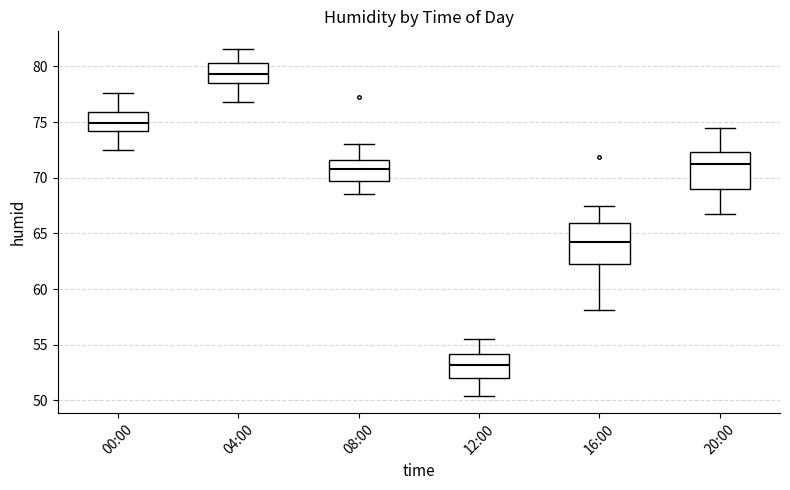

Which box has the highest median line?

04:00